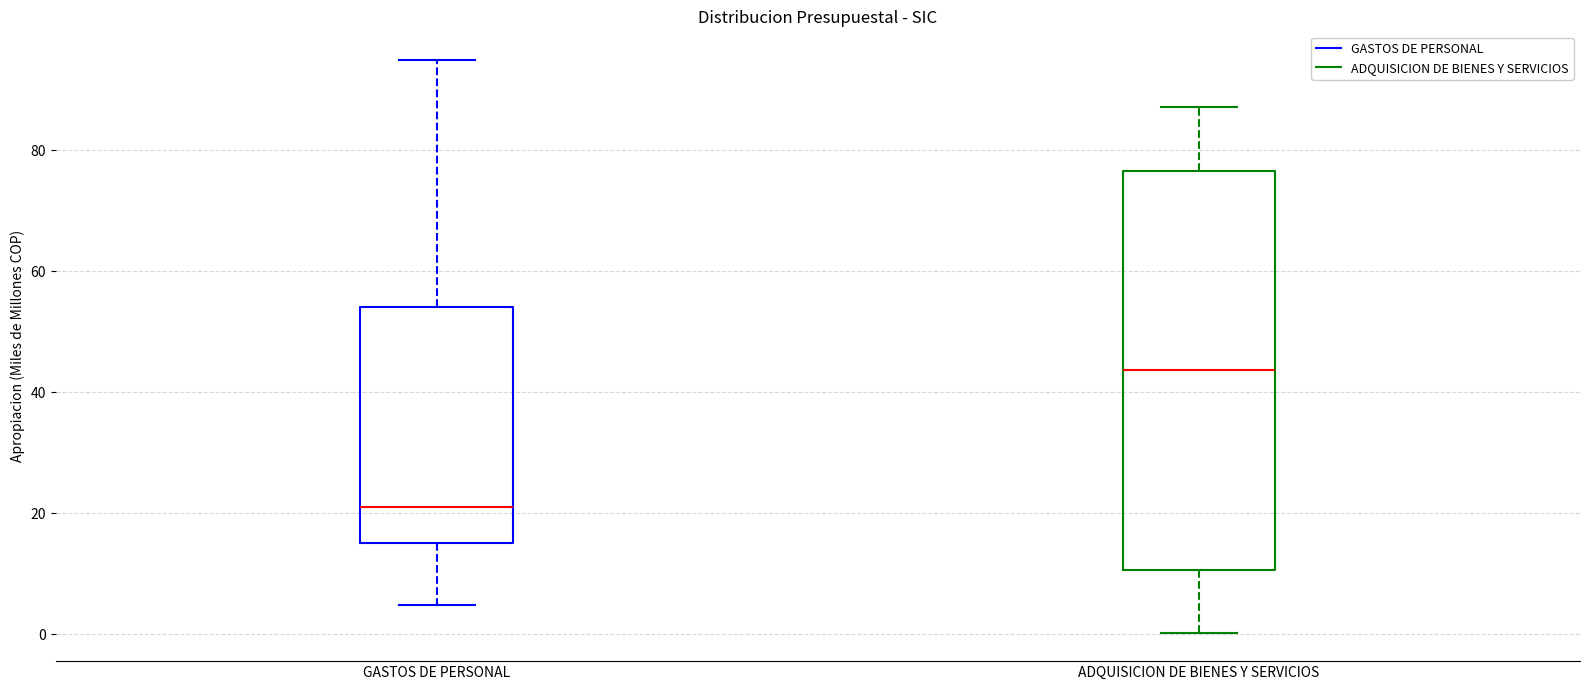

Where does the upper whisker of the box for GASTOS DE PERSONAL end on the y-axis? The values are not printed on the chart, so give them approximately, as read against the axis.

94